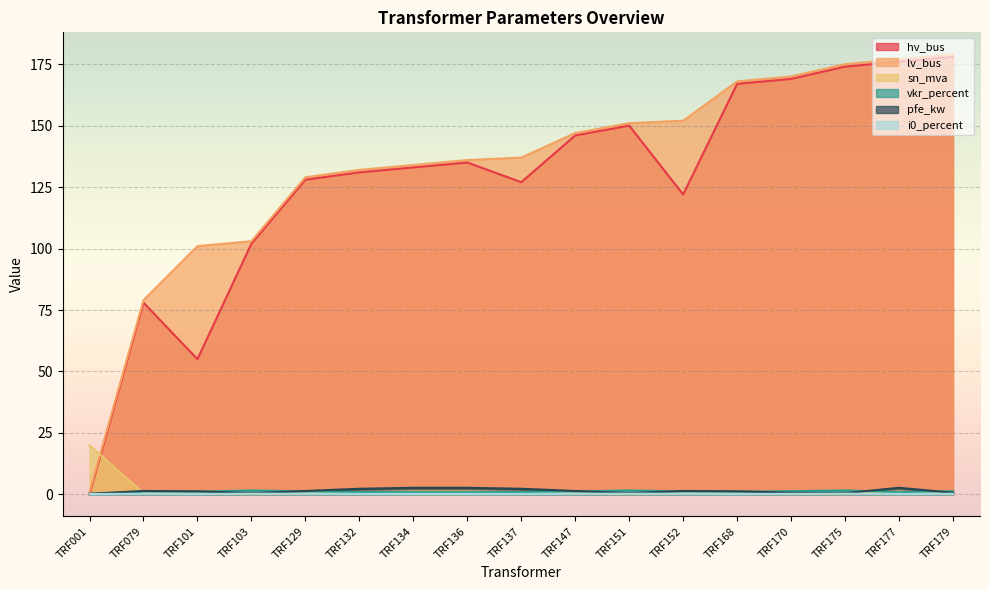

Rank the series by their maximum value, from highest to lowest.

lv_bus, hv_bus, sn_mva, pfe_kw, vkr_percent, i0_percent